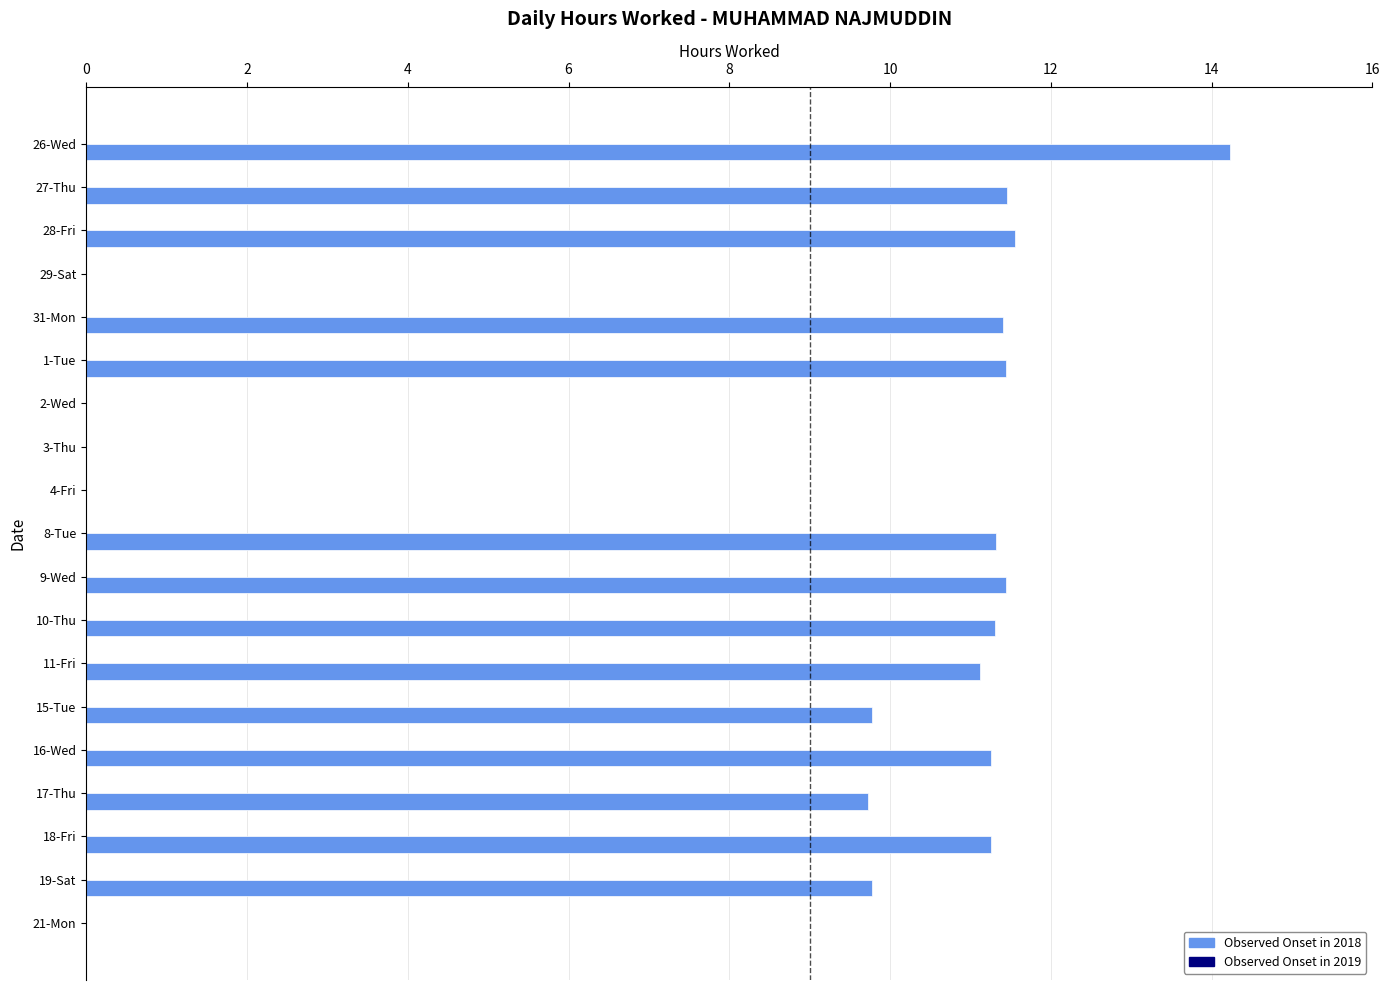

Which label corresponds to the largest value in the chart?

26-Wed